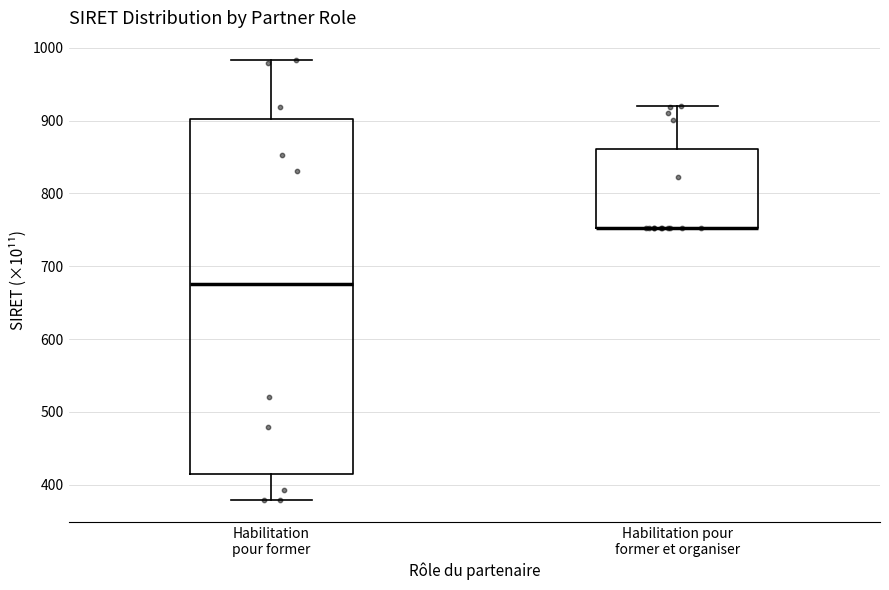

Which box is the tallest, from its lower edge to its upper edge?

Habilitation pour former